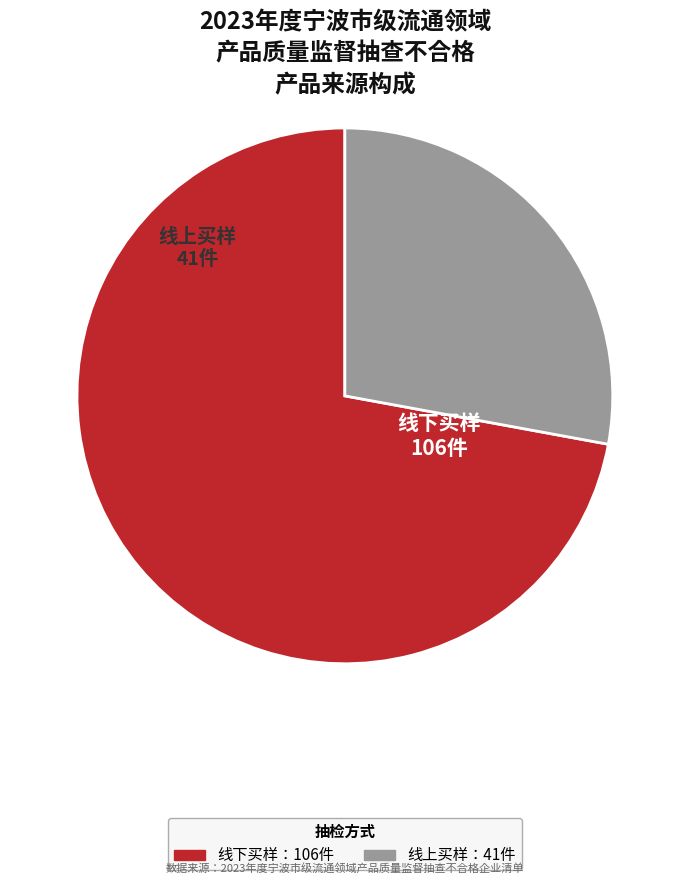

Is there a majority slice in this chart?

Yes